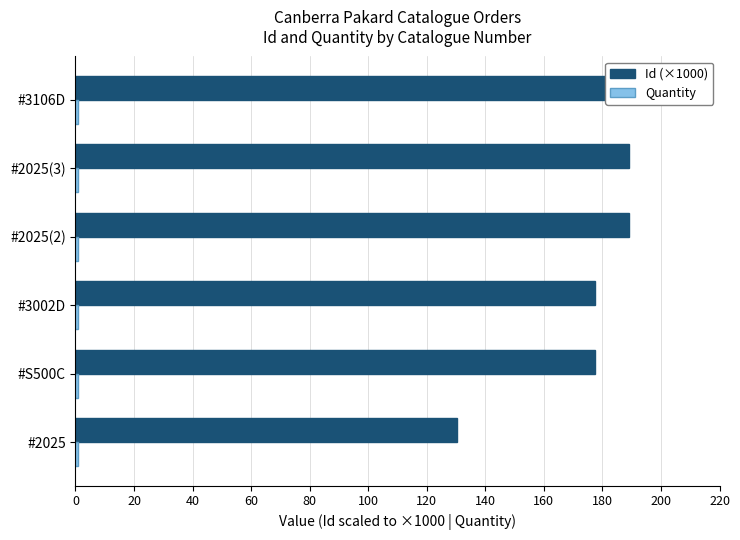

What is the value of the Quantity bar at the 1st from the left?

0.3